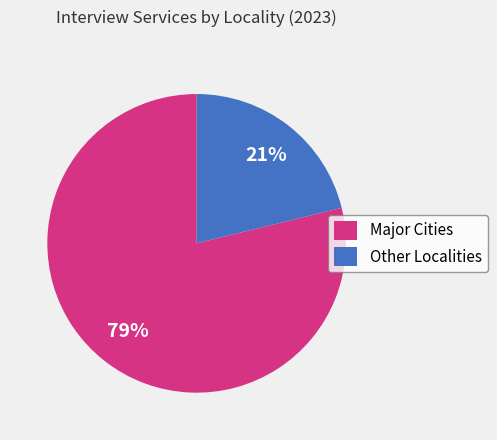

What is the ratio of the value at Other Localities to the value at Major Cities?

0.3